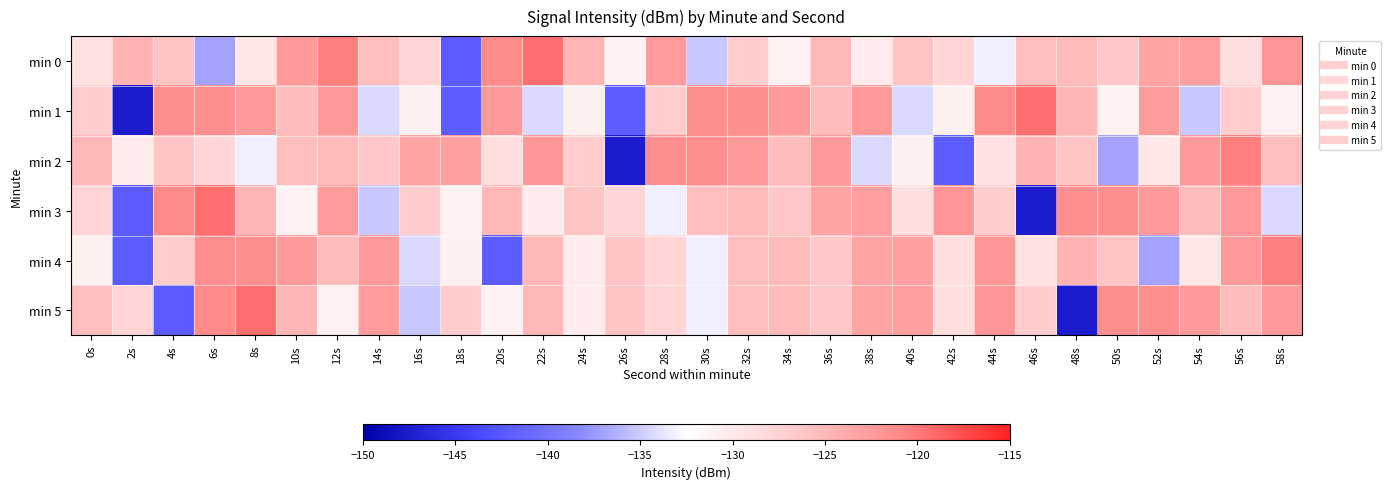

What is the total value across all series at 54s?

-758.0